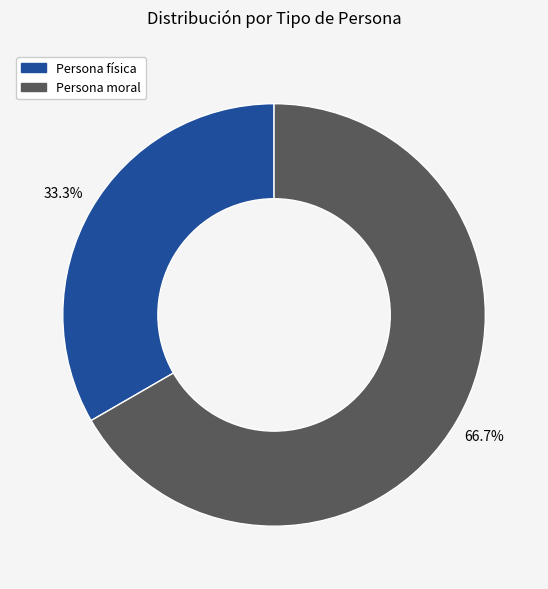

What is the majority slice?

Persona moral